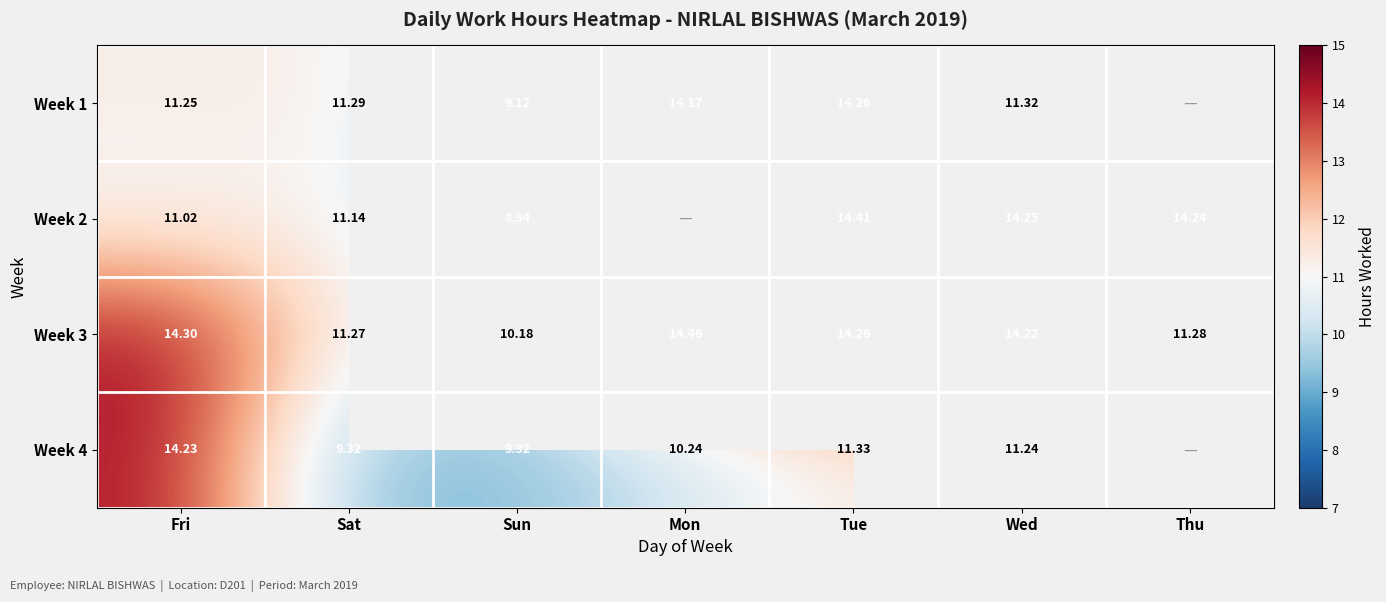

Where does the Week 3 series first go above 14?

Fri